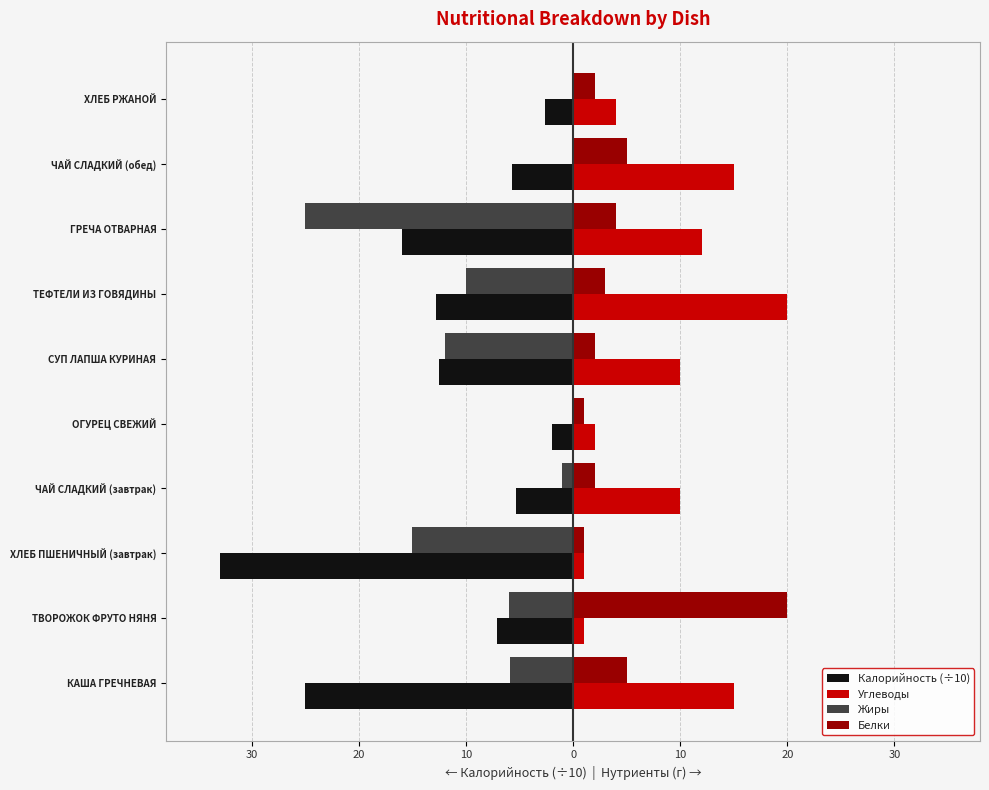

Reading left to right, list all the values displayed in this chart.

Калорийность (÷10): -25.0	-7.1	-33.0	-5.3	-2.0	-12.5	-12.8	-16.0	-5.7	-2.6
Углеводы: 15.0	1.0	1.0	10.0	2.0	10.0	20.0	12.0	15.0	4.0
Жиры: -5.9	-6.0	-15.0	-1.0	0.0	-12.0	-10.0	-25.0	0.0	0.0
Белки: 5.0	20.0	1.0	2.0	1.0	2.0	3.0	4.0	5.0	2.0